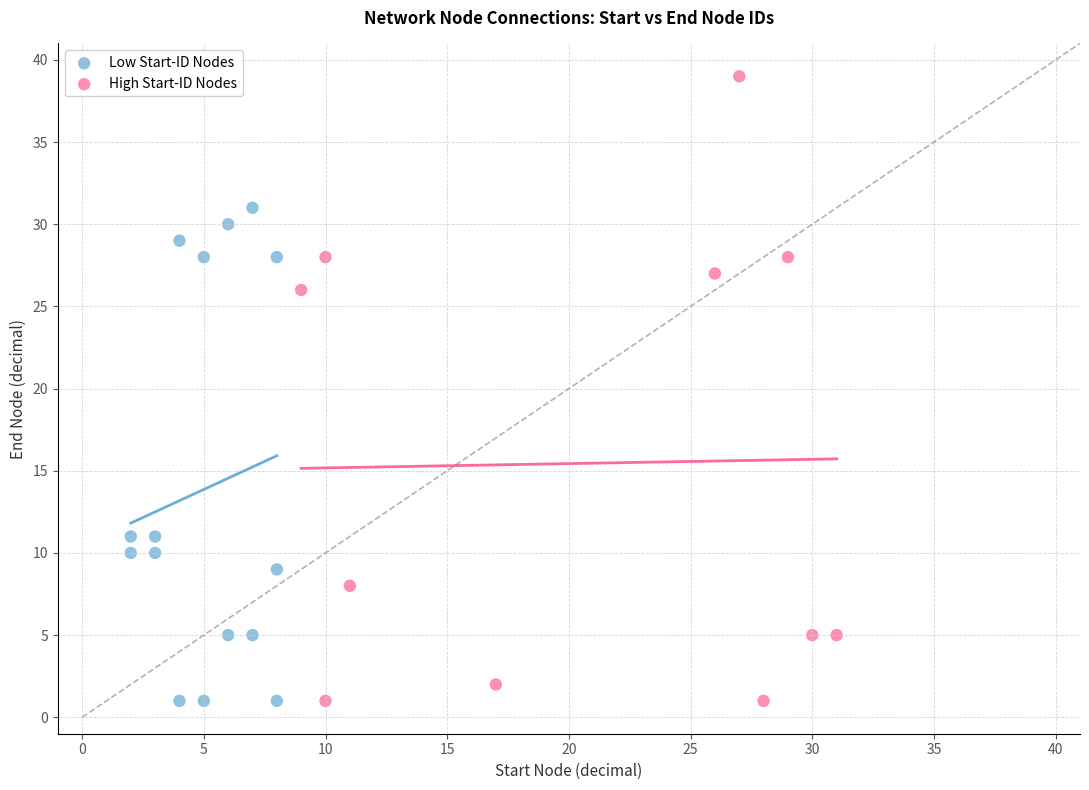

Which series contains the highest Y value?

High Start-ID Nodes